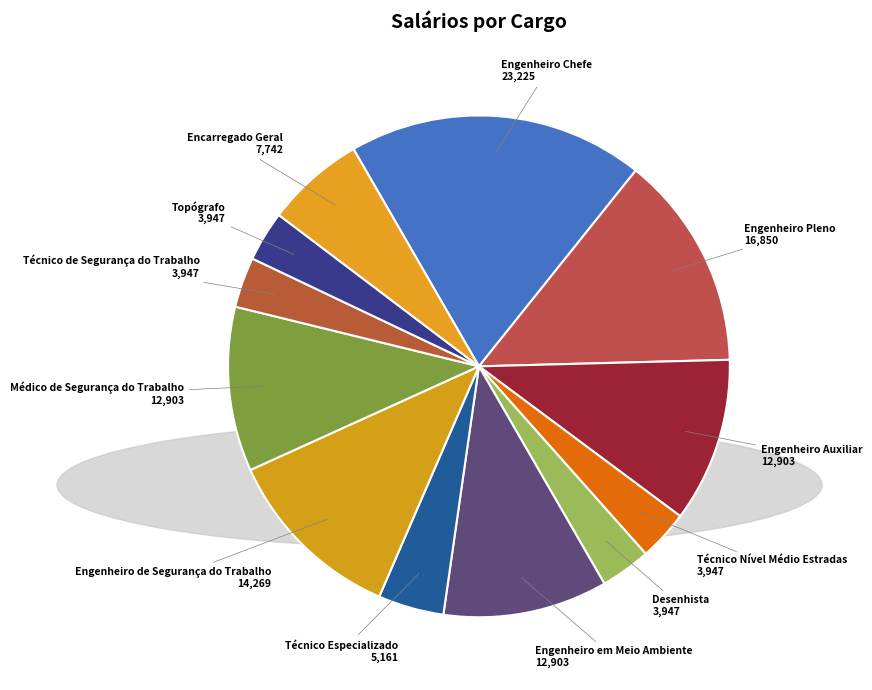

Which slice is the largest?

Engenheiro Chefe